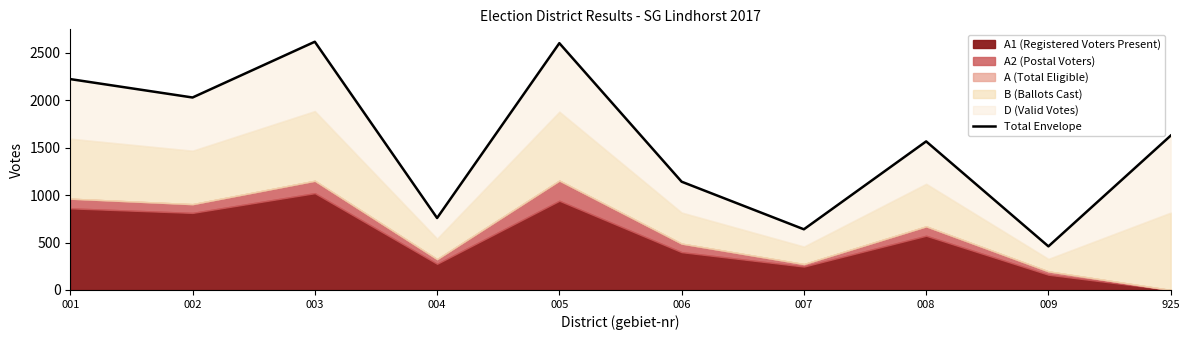

Is it true that the value at 007 is 640?

True